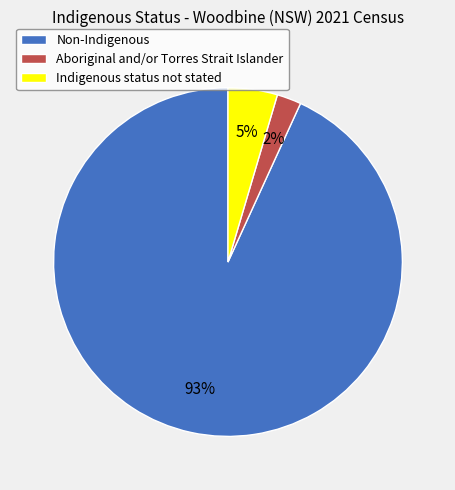

The Aboriginal and/or Torres Strait Islander slice represents 2% of the pie. True or false?

True